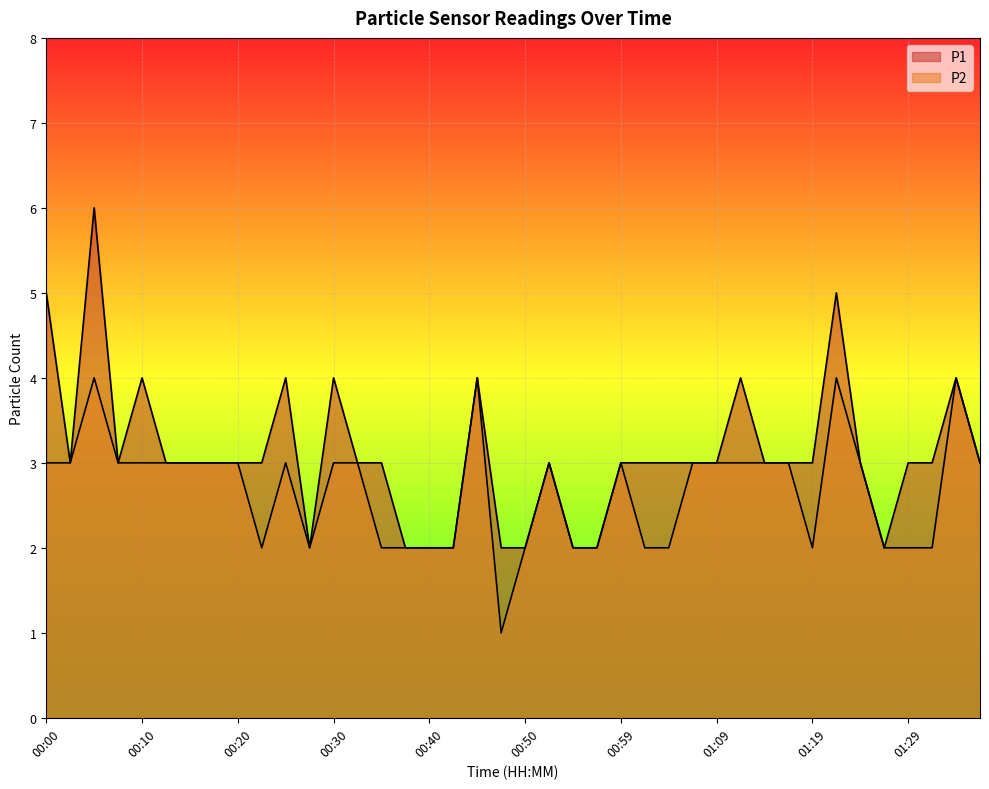

True or false: P1 has a value of 2 at 00:47.

True